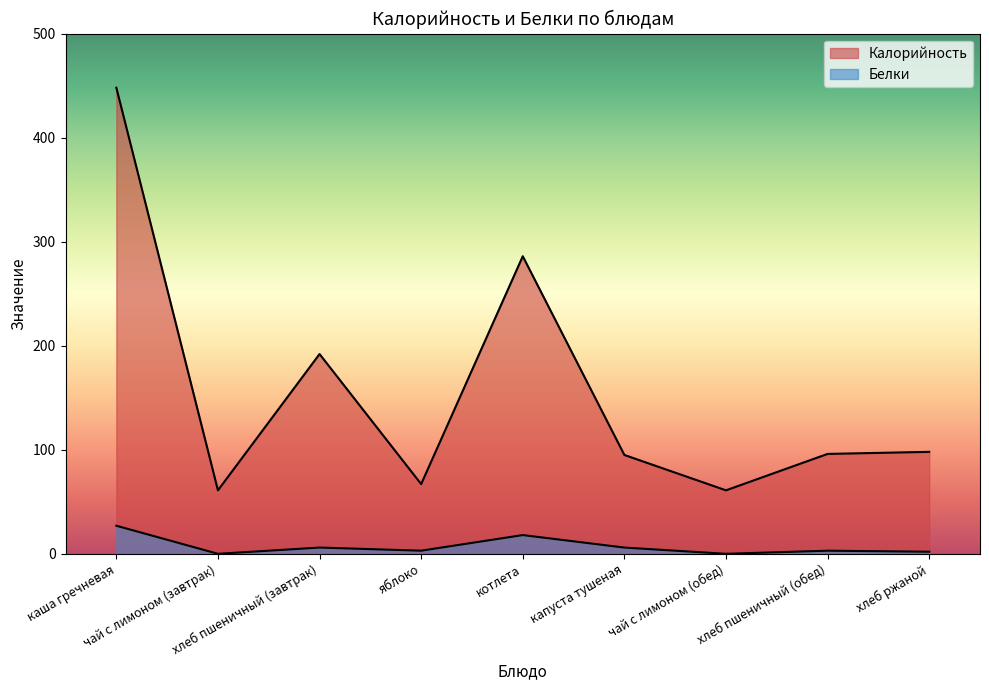

Rank the series by their maximum value, from highest to lowest.

Калорийность, Белки